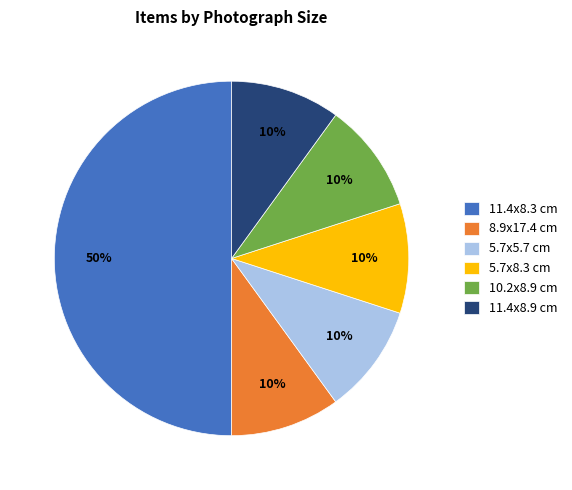

What is the ratio of the value at 11.4x8.3 cm to the value at 5.7x8.3 cm?

5.0